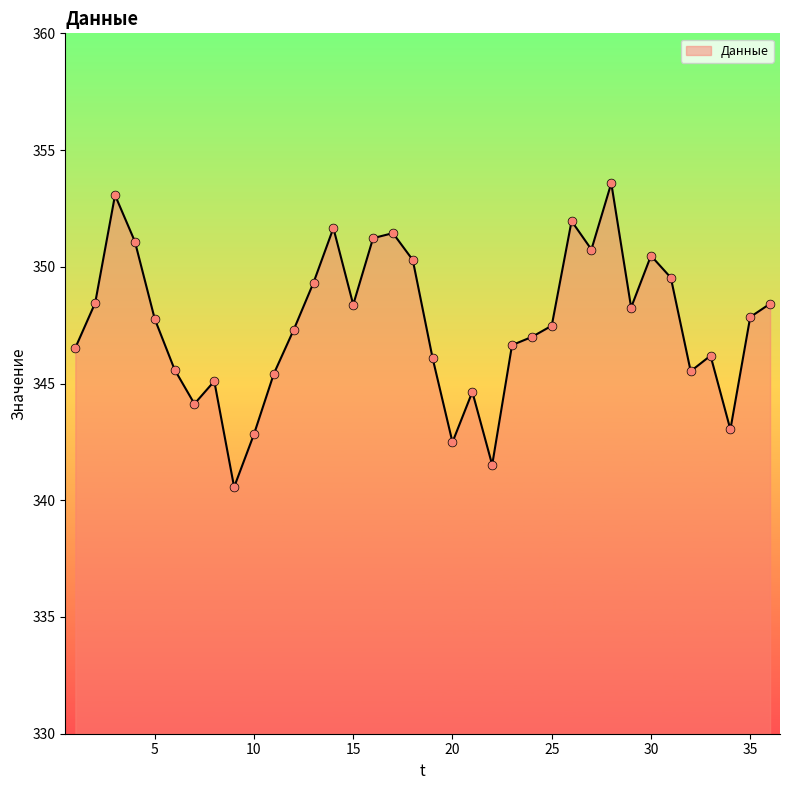

What is the minimum value shown in the chart?

340.6